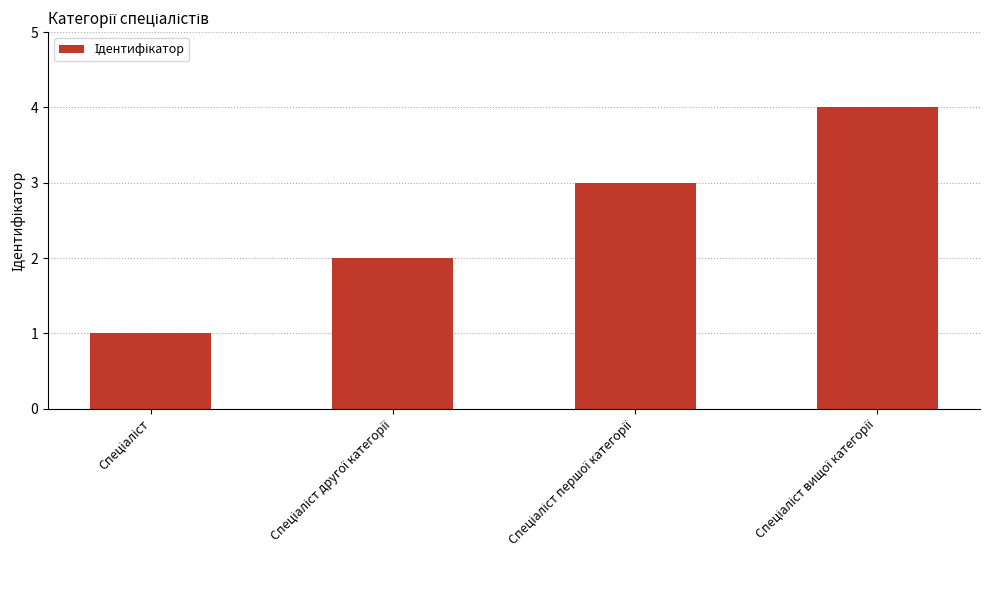

Reading right to left, extract all data points from this chart.

4	3	2	1